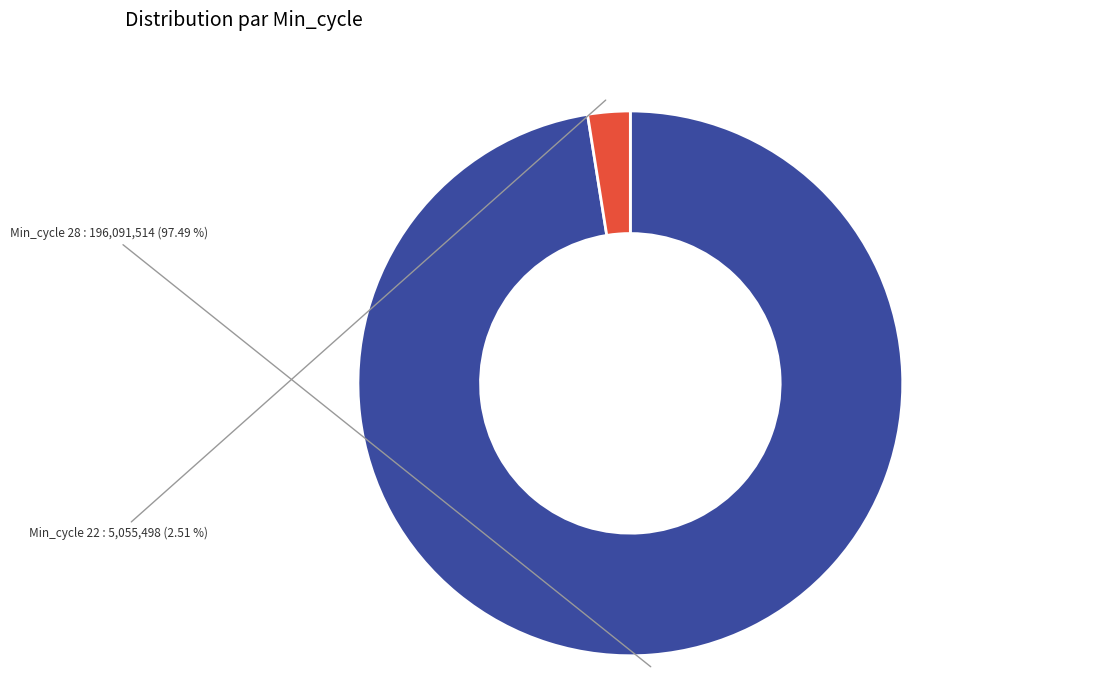

Does any single category account for the majority?

Yes